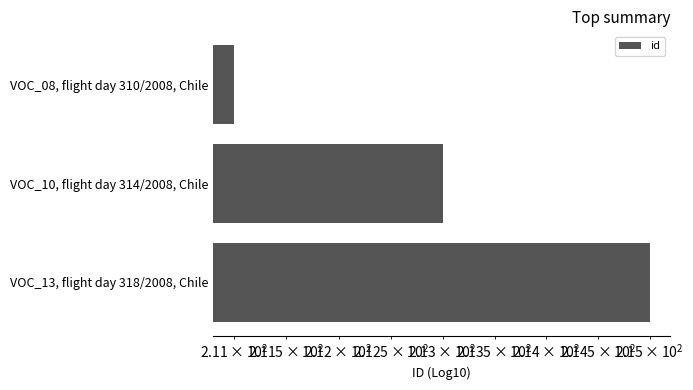

How many bars are there in total?

3